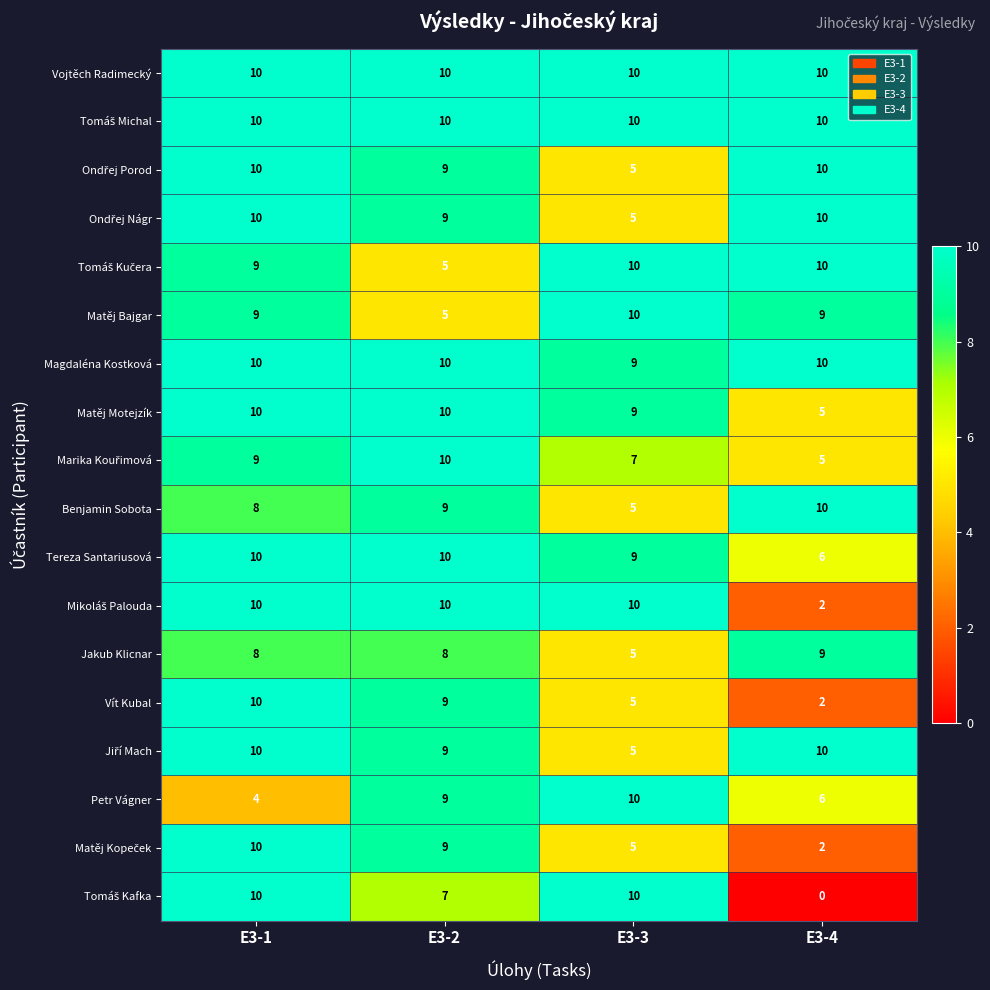

Which series changed the most between E3-1 and E3-2?

Petr Vágner